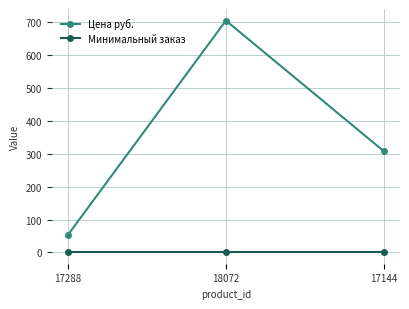

The value of Цена руб. at 17144 is 454. True or false?

False